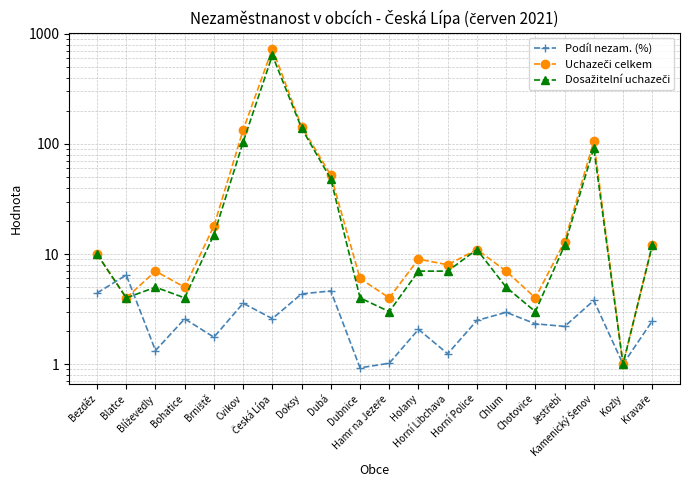

What value does the Dosažitelní uchazeči series have at Kamenický Šenov?

92.0